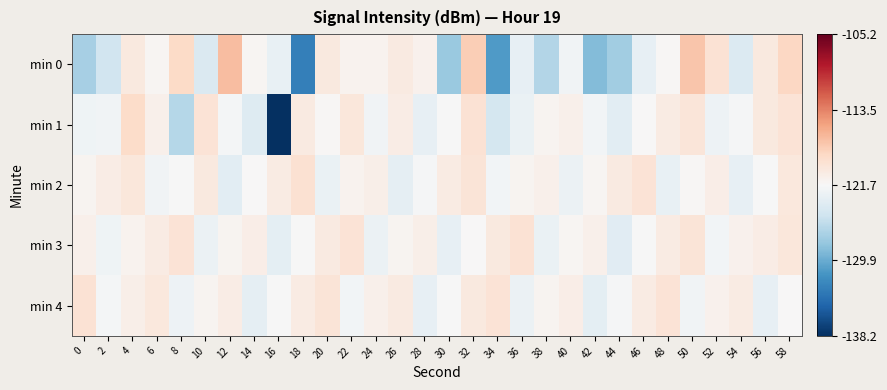

Rank the series by their maximum value, from highest to lowest.

min 0, min 1, min 2, min 3, min 4